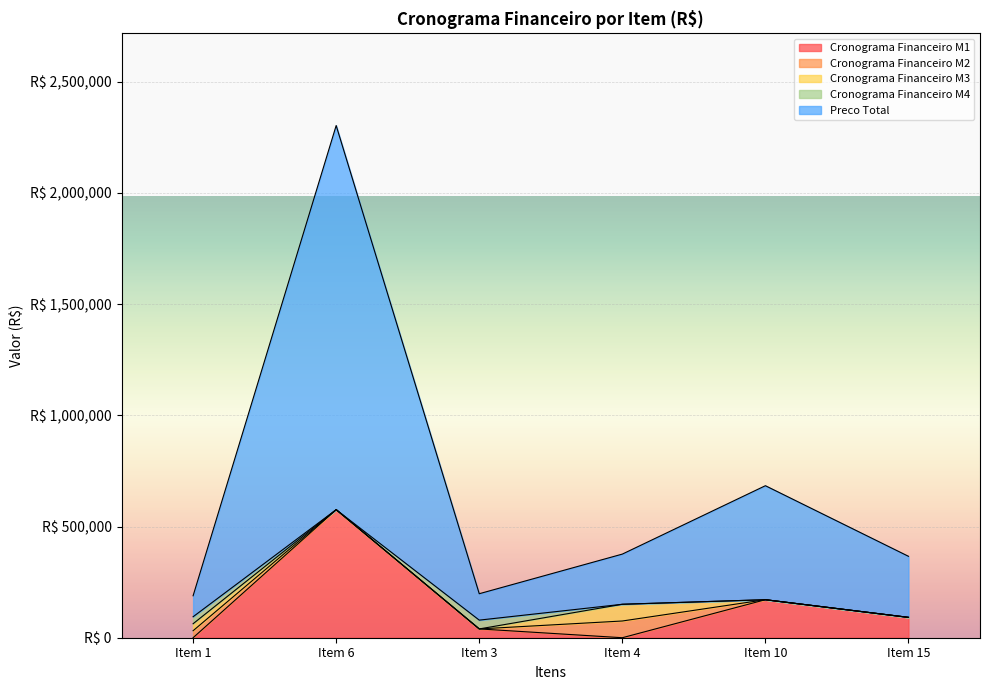

What value does the Preco Total series have at Item 4?

225596.6